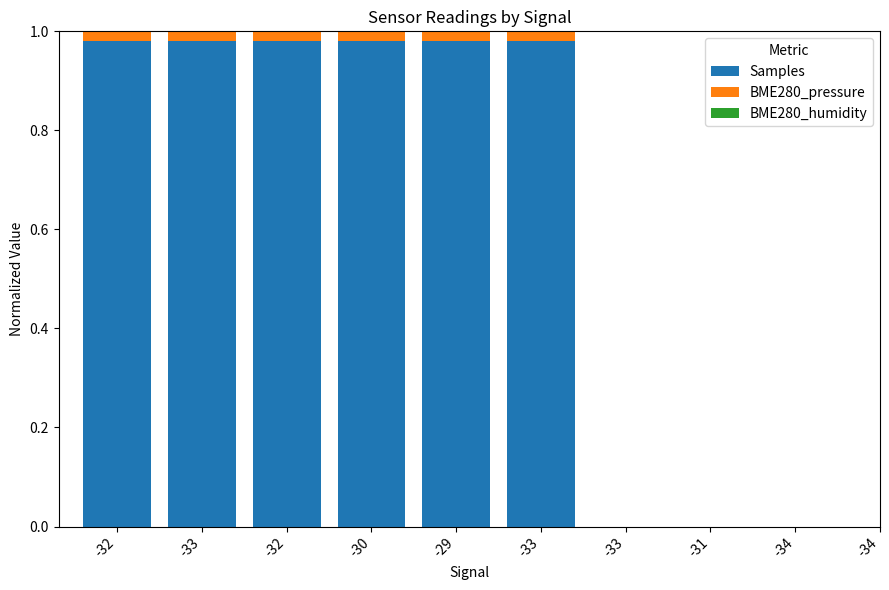

What is the total value across all series at -33?

1.0